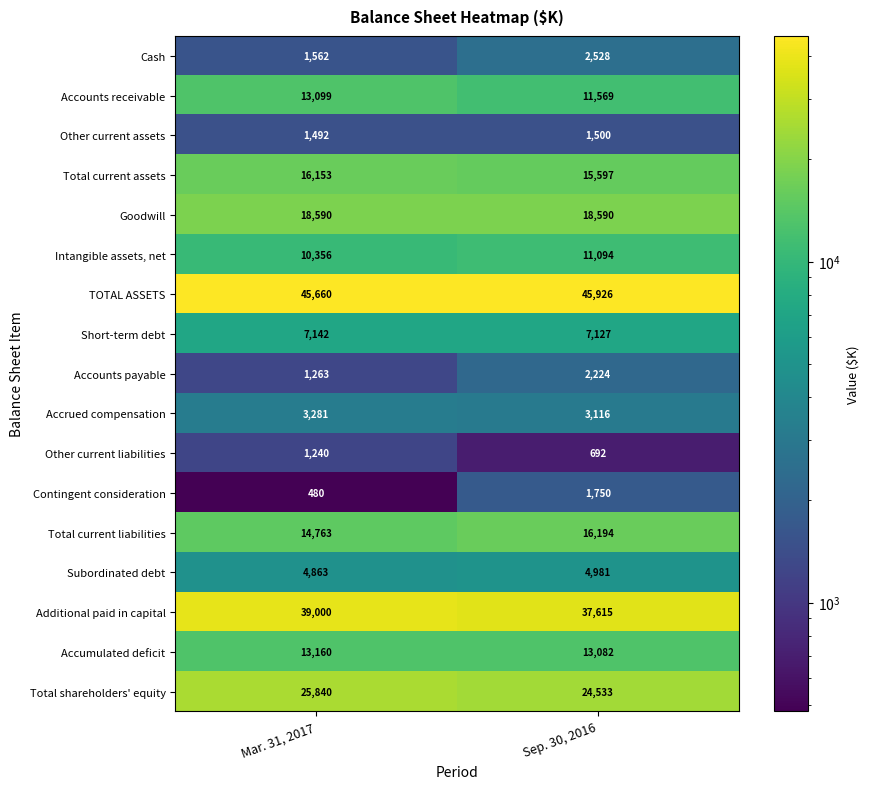

Read the Accumulated deficit value at Sep. 30, 2016, to the nearest 5.

13080